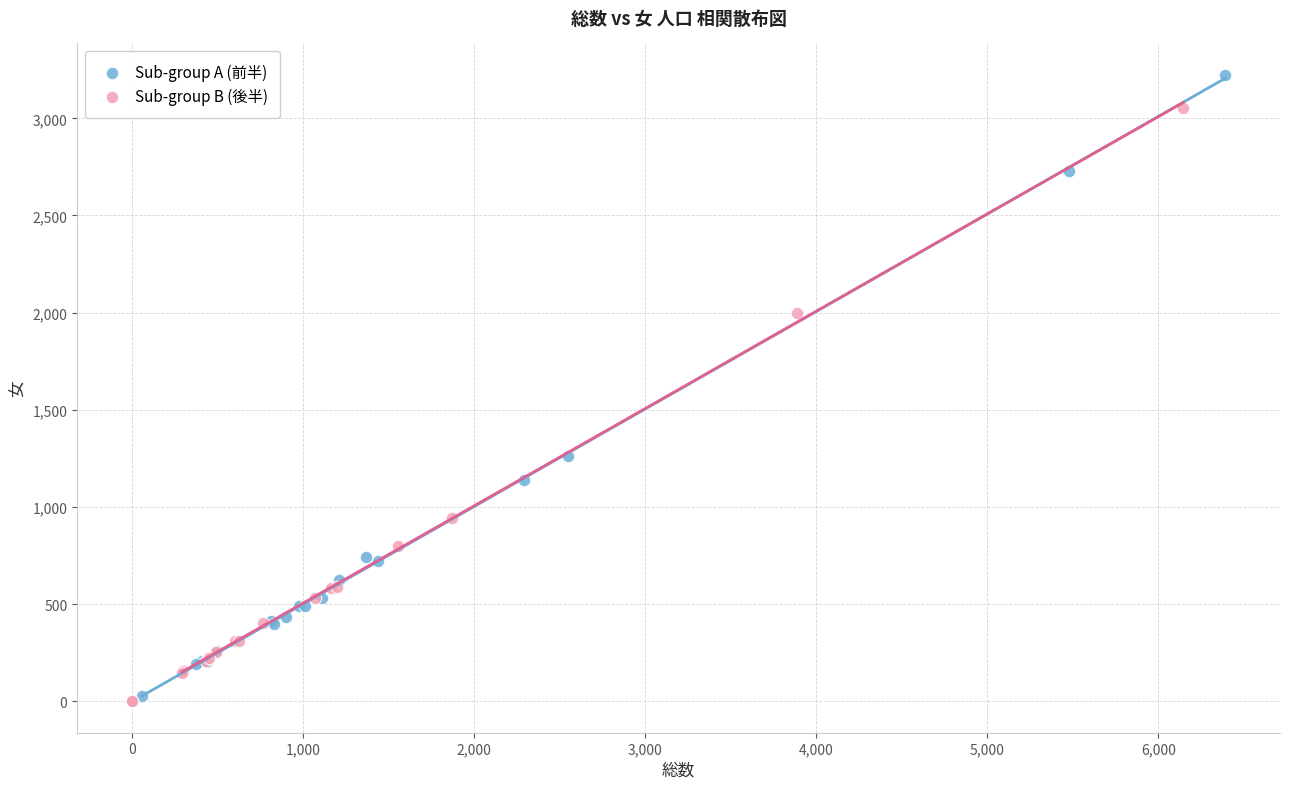

Which series has the largest Y range (max minus min)?

Sub-group A (前半)